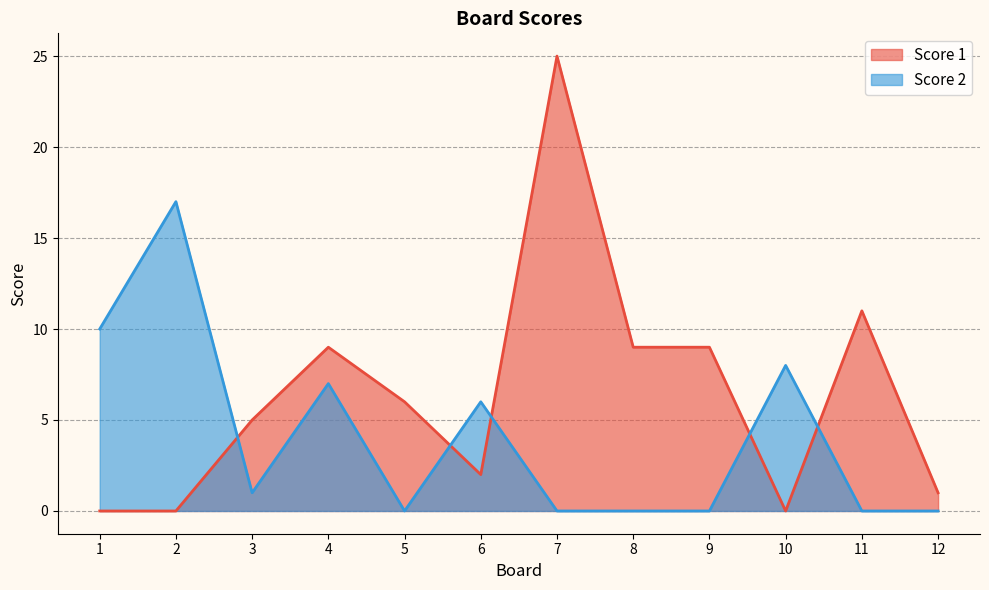

At which category is the sum across all series the highest?

7